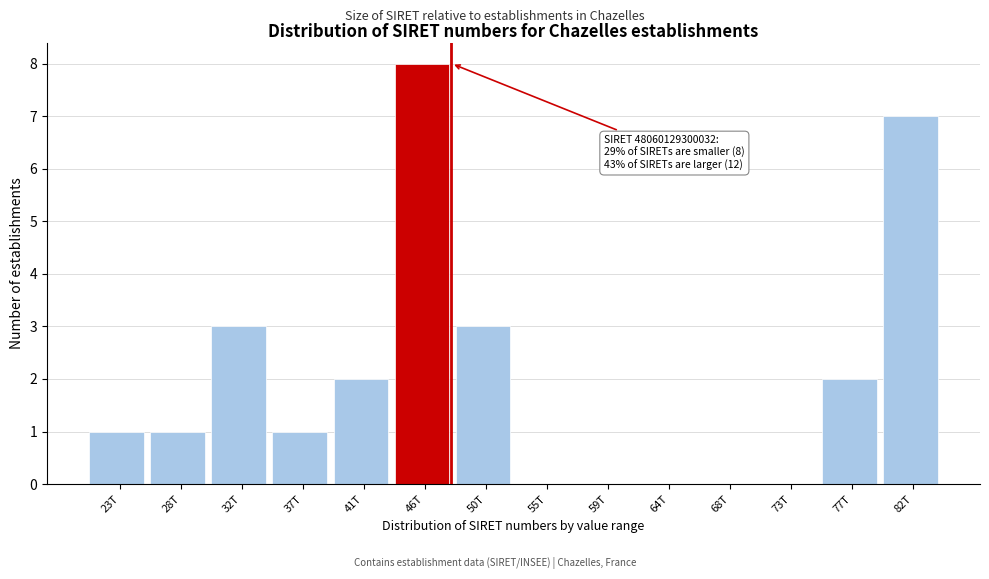

Reading left to right, transcribe all the data shown in this chart.

23T=1	28T=1	32T=3	37T=1	41T=2	46T=8	50T=3	55T=0	59T=0	64T=0	68T=0	73T=0	77T=2	82T=7